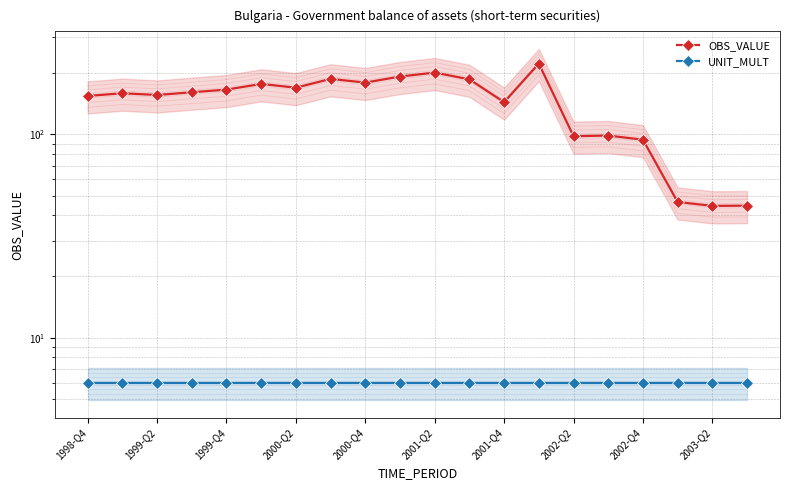

True or false: OBS_VALUE and UNIT_MULT cross at least once.

False